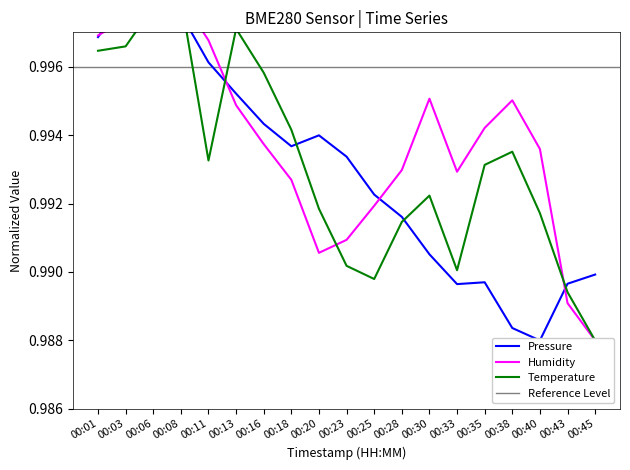

Rank the series at 00:43 from lowest to highest value.

humidity, temperature, pressure